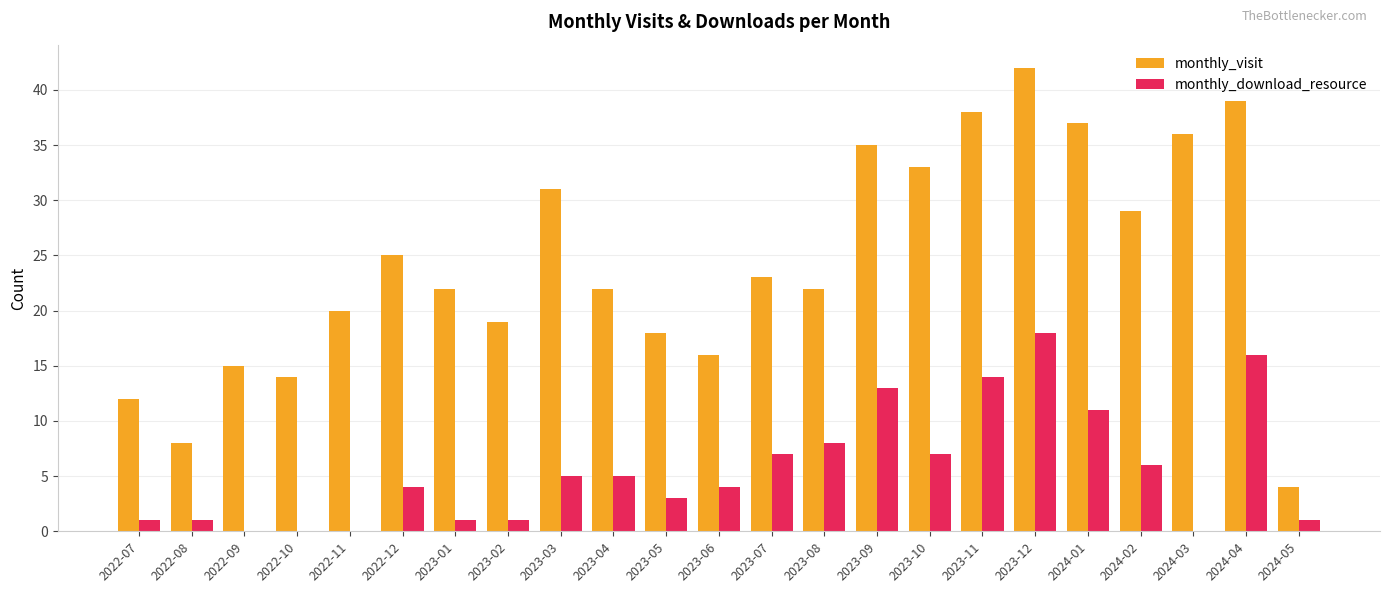

What is the highest value of the monthly_download_resource series?

18